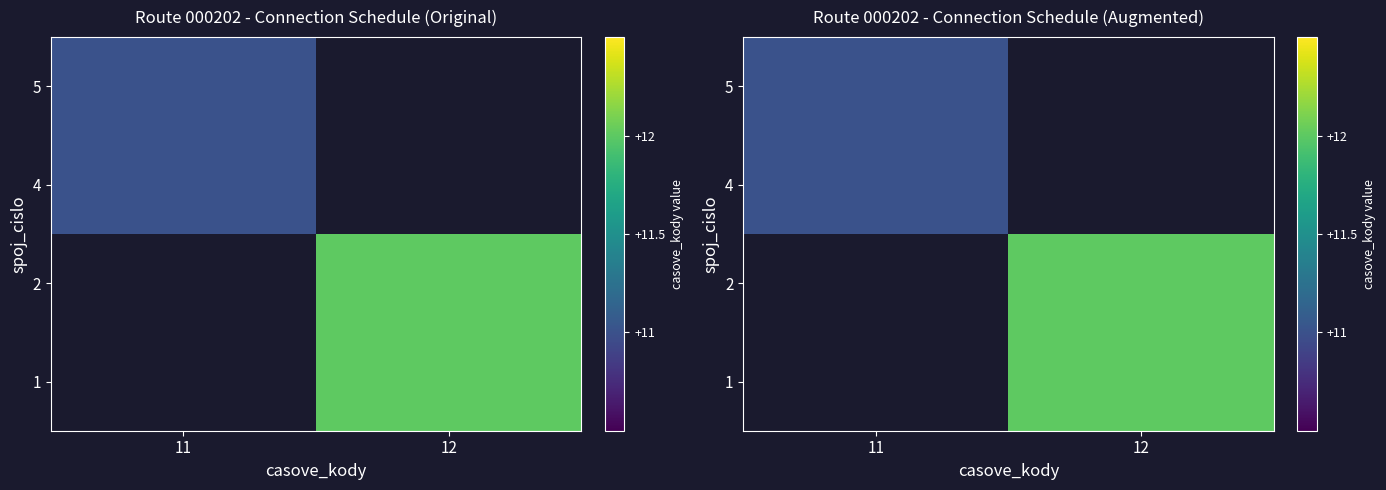

List the series in order of their peak value, highest first.

1, 2, 4, 5